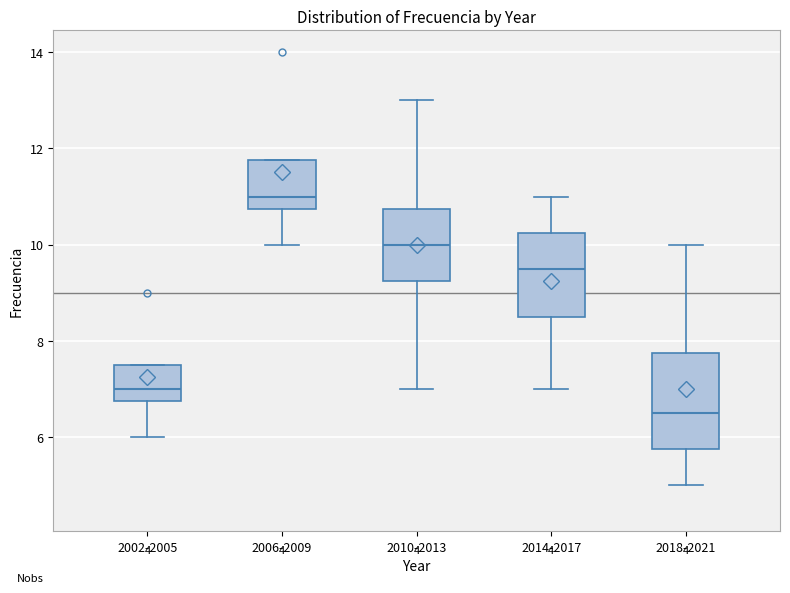

Where does the lower whisker of the box for 2014-2017 end on the y-axis? The values are not printed on the chart, so give them approximately, as read against the axis.

7.0